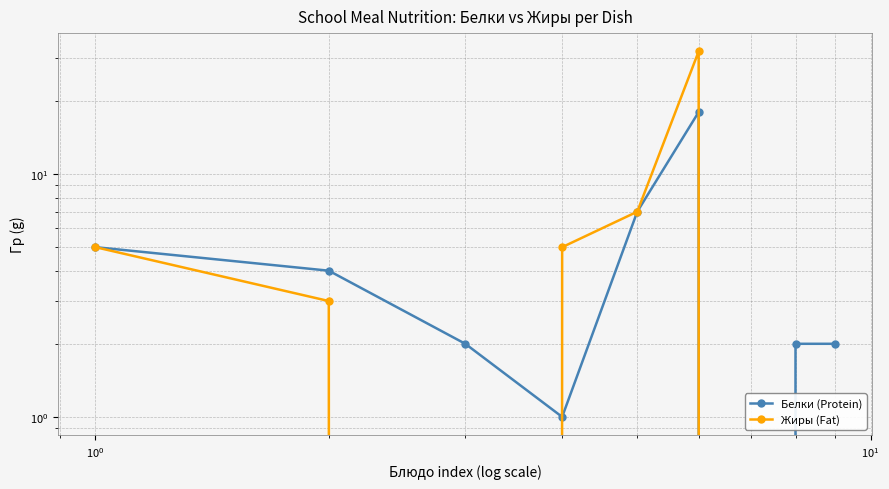

How many times do Белки (Protein) and Жиры (Fat) cross each other?

1